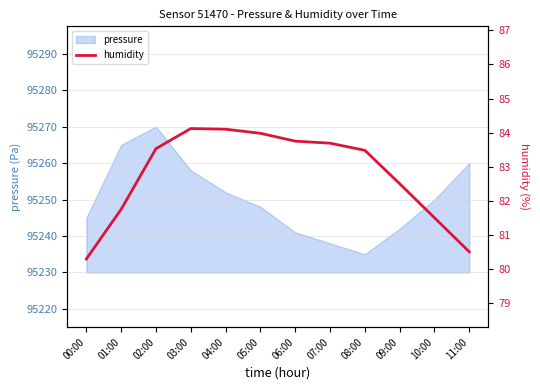

What is the highest value of the pressure series?

95270